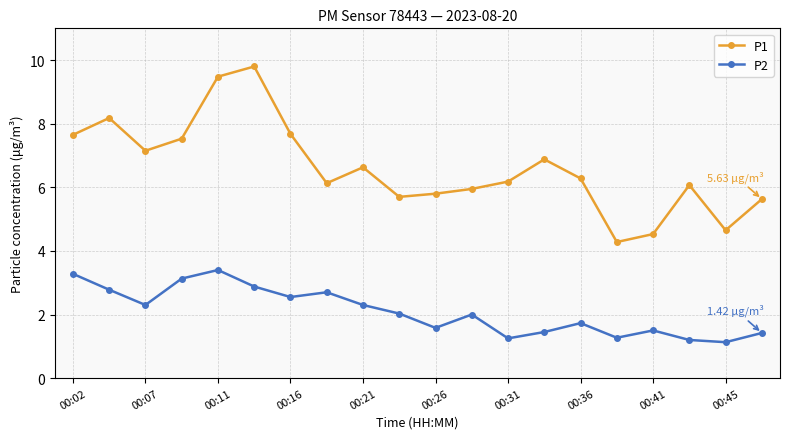

How many lines are shown in the chart?

2